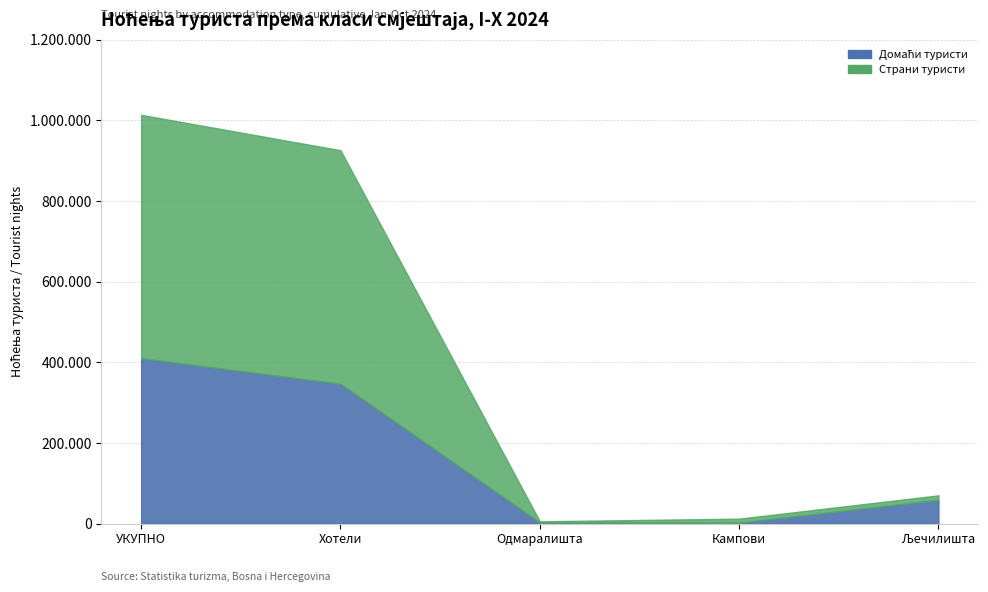

Rank the series by their average value, from highest to lowest.

СТРАНИ ТУРИСТИ (ноћења), ДОМАЋИ ТУРИСТИ (ноћења)